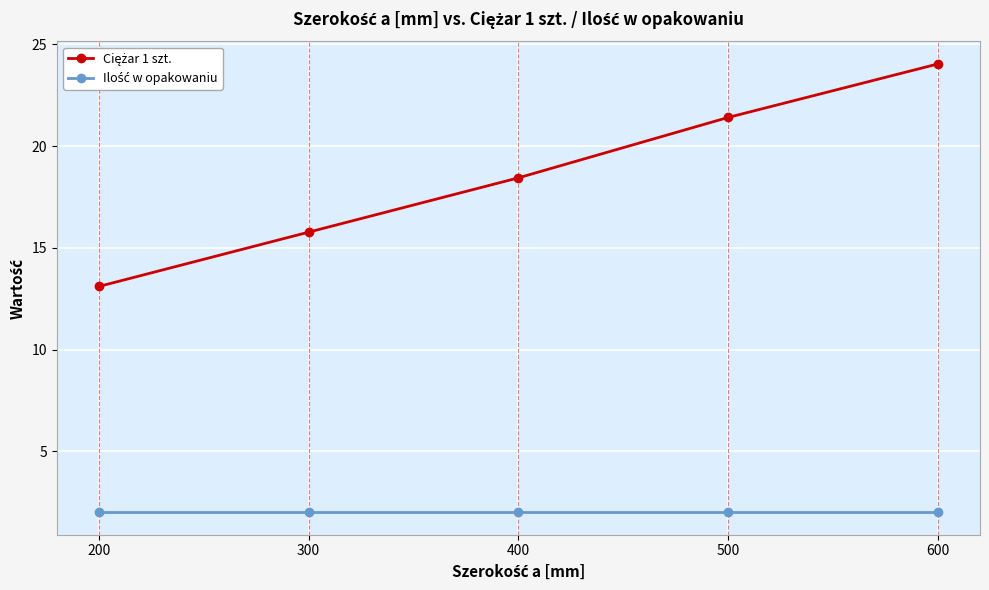

At which category is the sum across all series the highest?

600